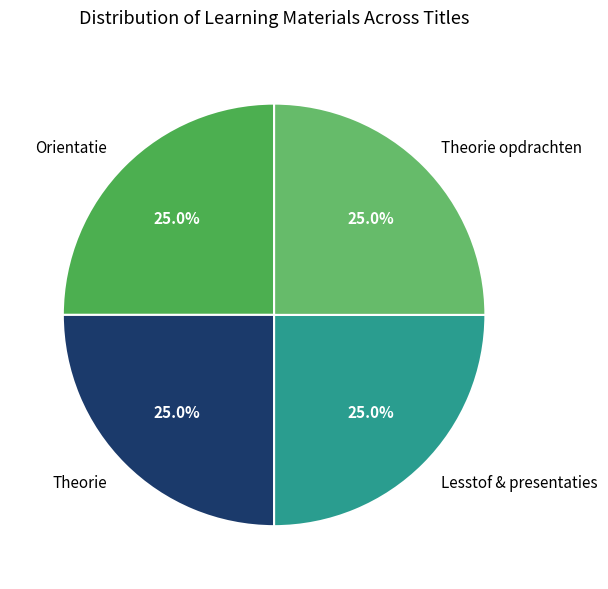

What percentage is the Orientatie slice, to the nearest percent?

25%